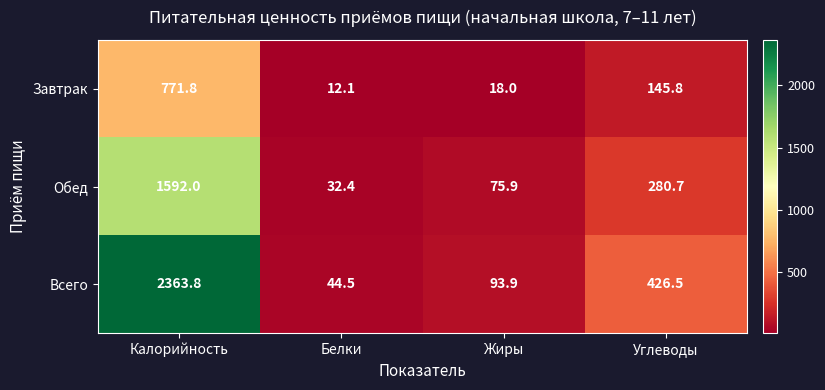

What is the difference between the highest and lowest values at Калорийность?

1592.0